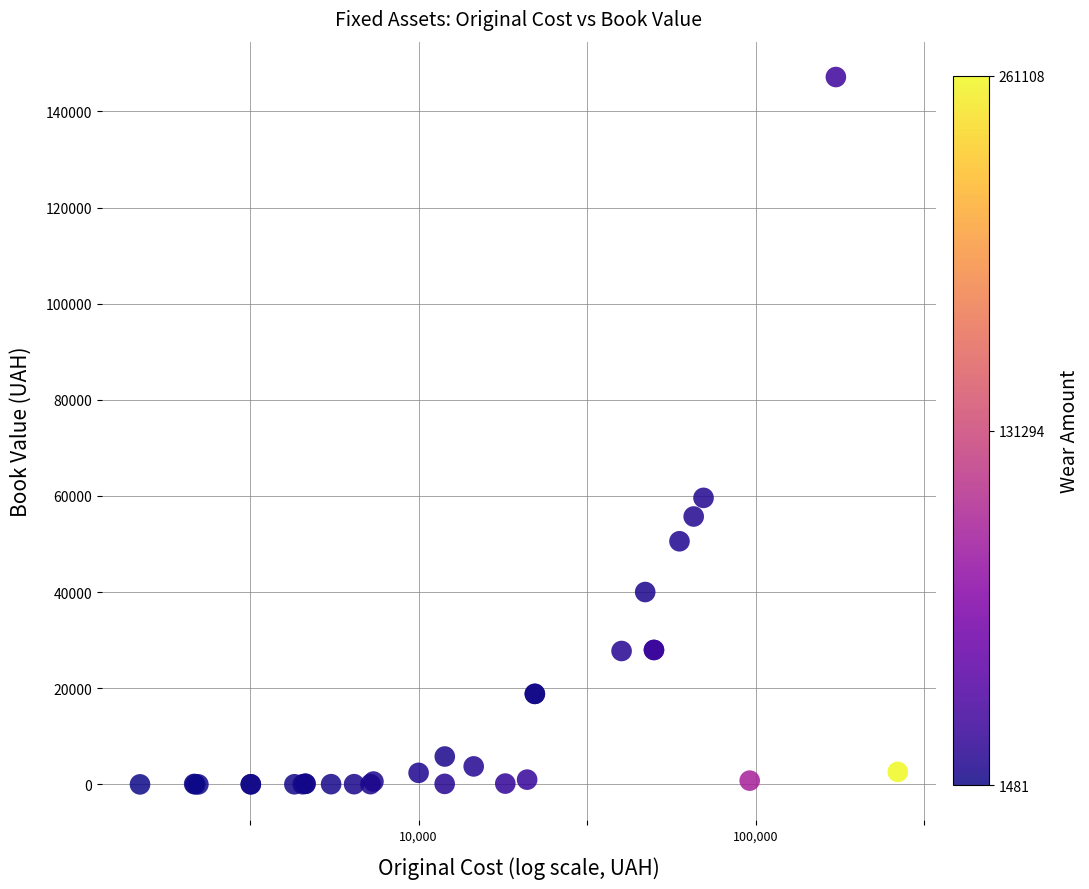

What Y value in the scatter plot is closest to 73575?

59605.0